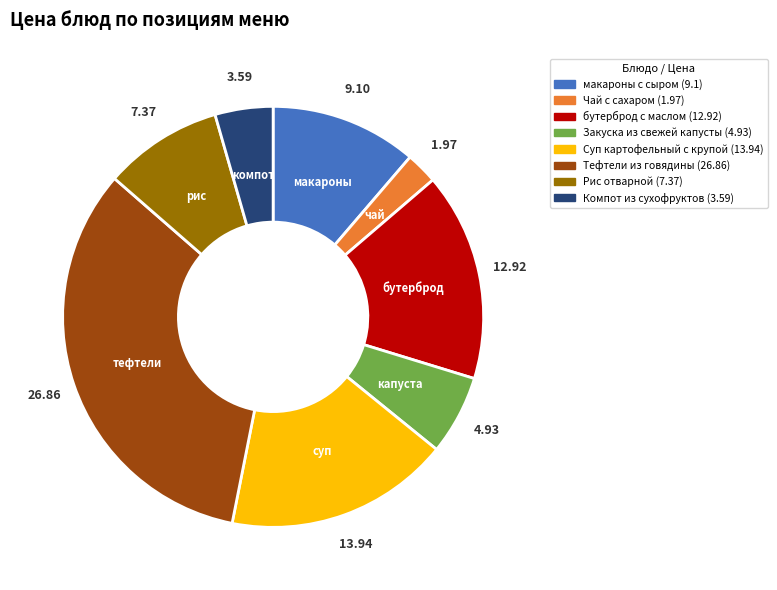

What is the smallest slice in the pie chart?

Чай с сахаром